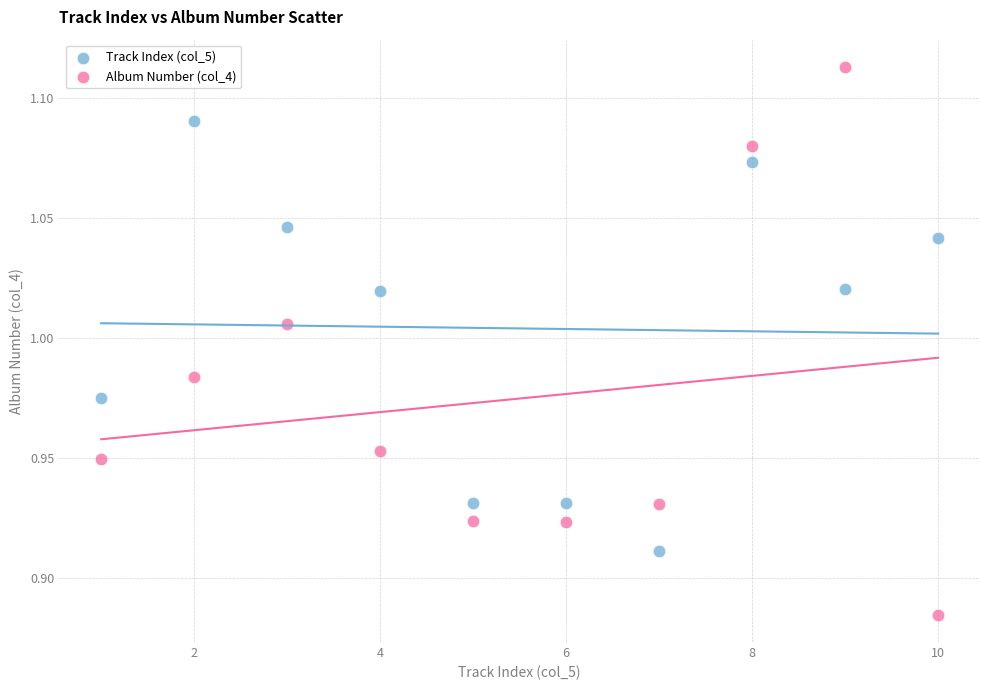

Which series reaches the minimum Y coordinate?

Album Number (col_4)